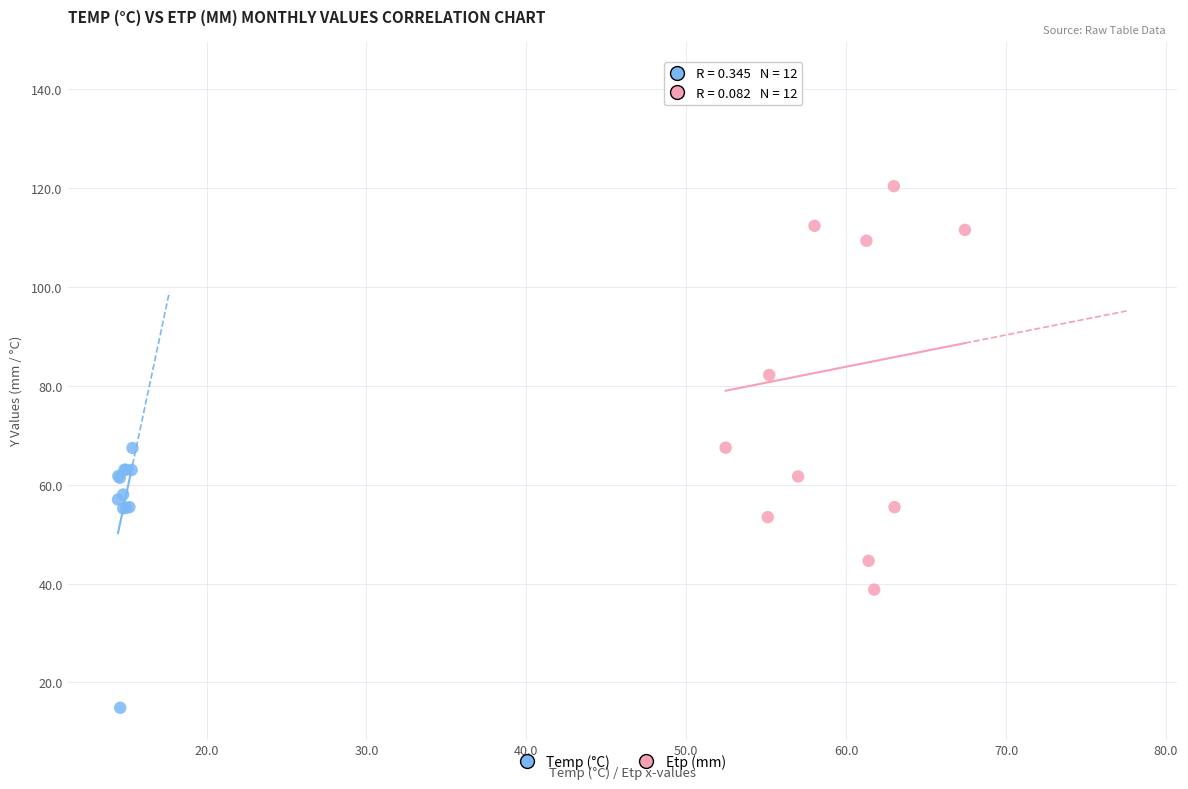

Which series contains the highest Y value?

Etp (mm)